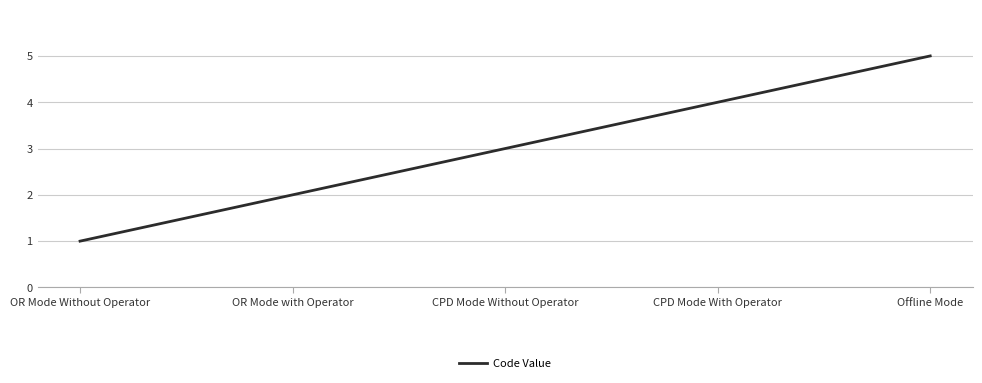

What is the difference between the values at CPD Mode Without Operator and CPD Mode With Operator?

1